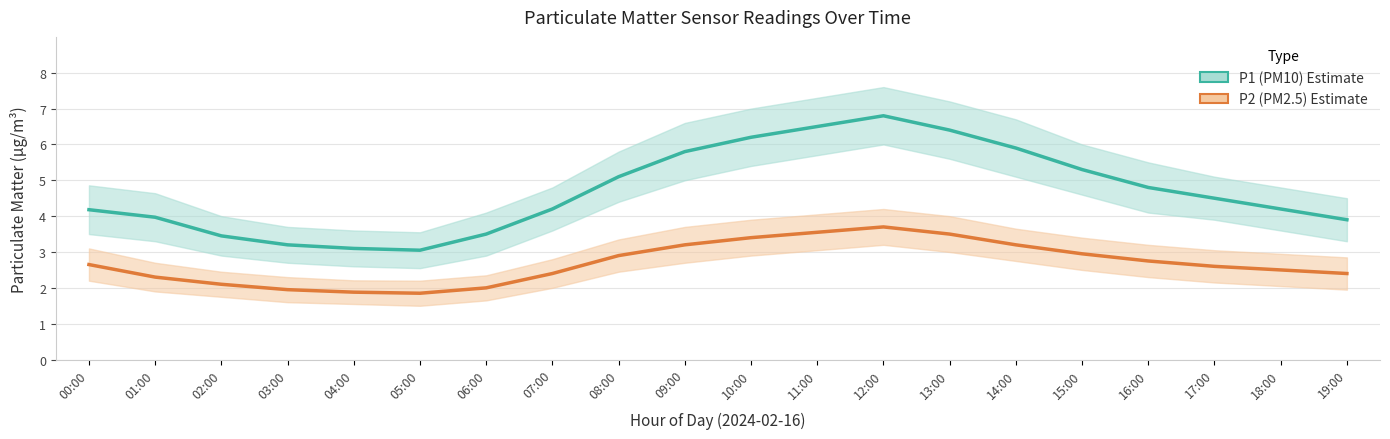

True or false: P1 (PM10) and P2 (PM2.5) intersect in this chart.

False